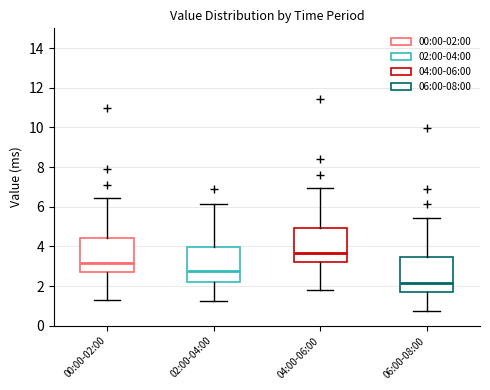

Where does the upper whisker of the box for 04:00-06:00 end on the y-axis? The values are not printed on the chart, so give them approximately, as read against the axis.

7.0